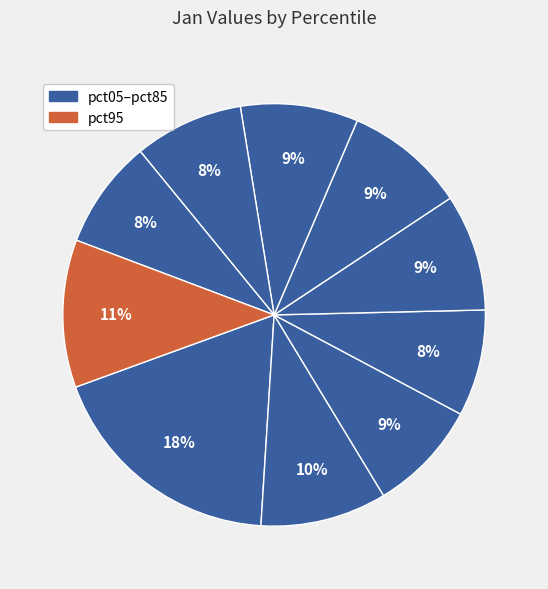

Count the number of slices in the pie.

10